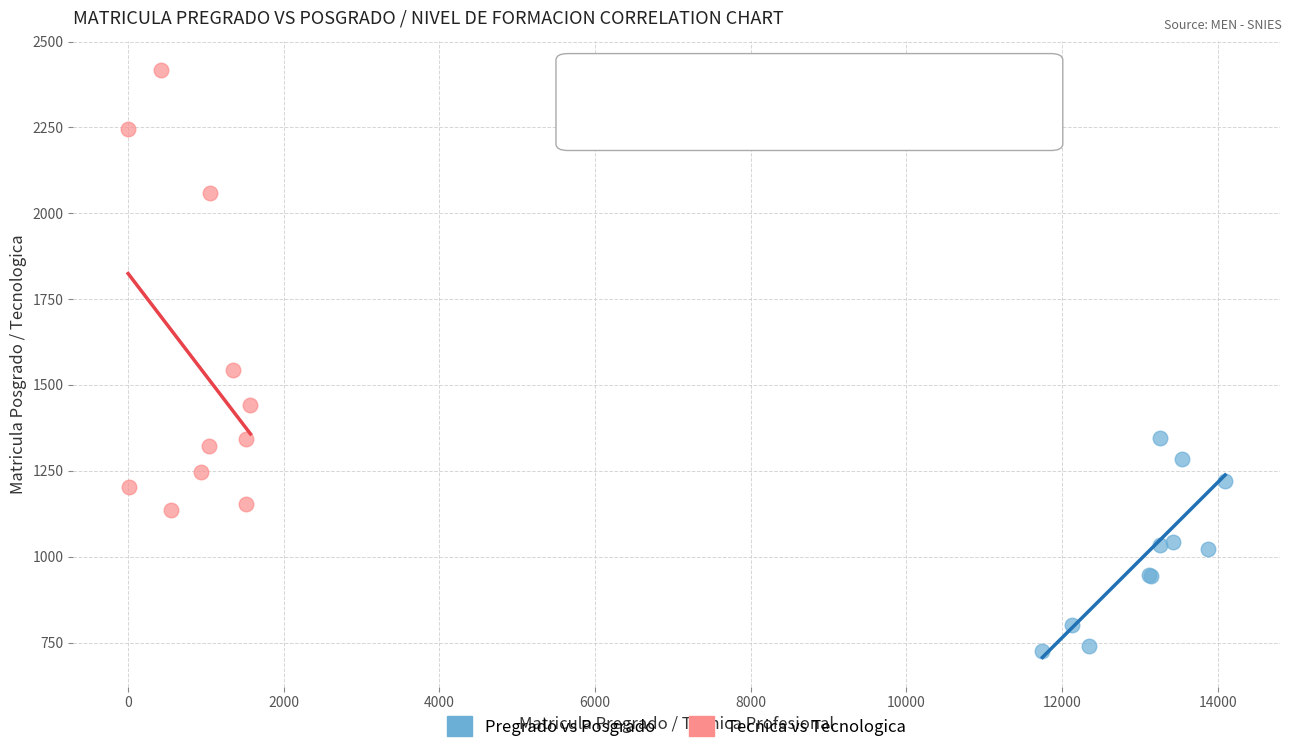

Which series contains the lowest Y value?

Pregrado vs Posgrado